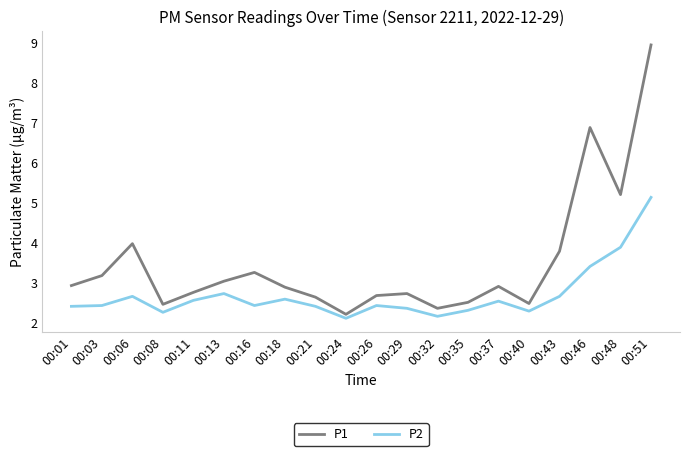

List the series in order of their peak value, highest first.

P1, P2